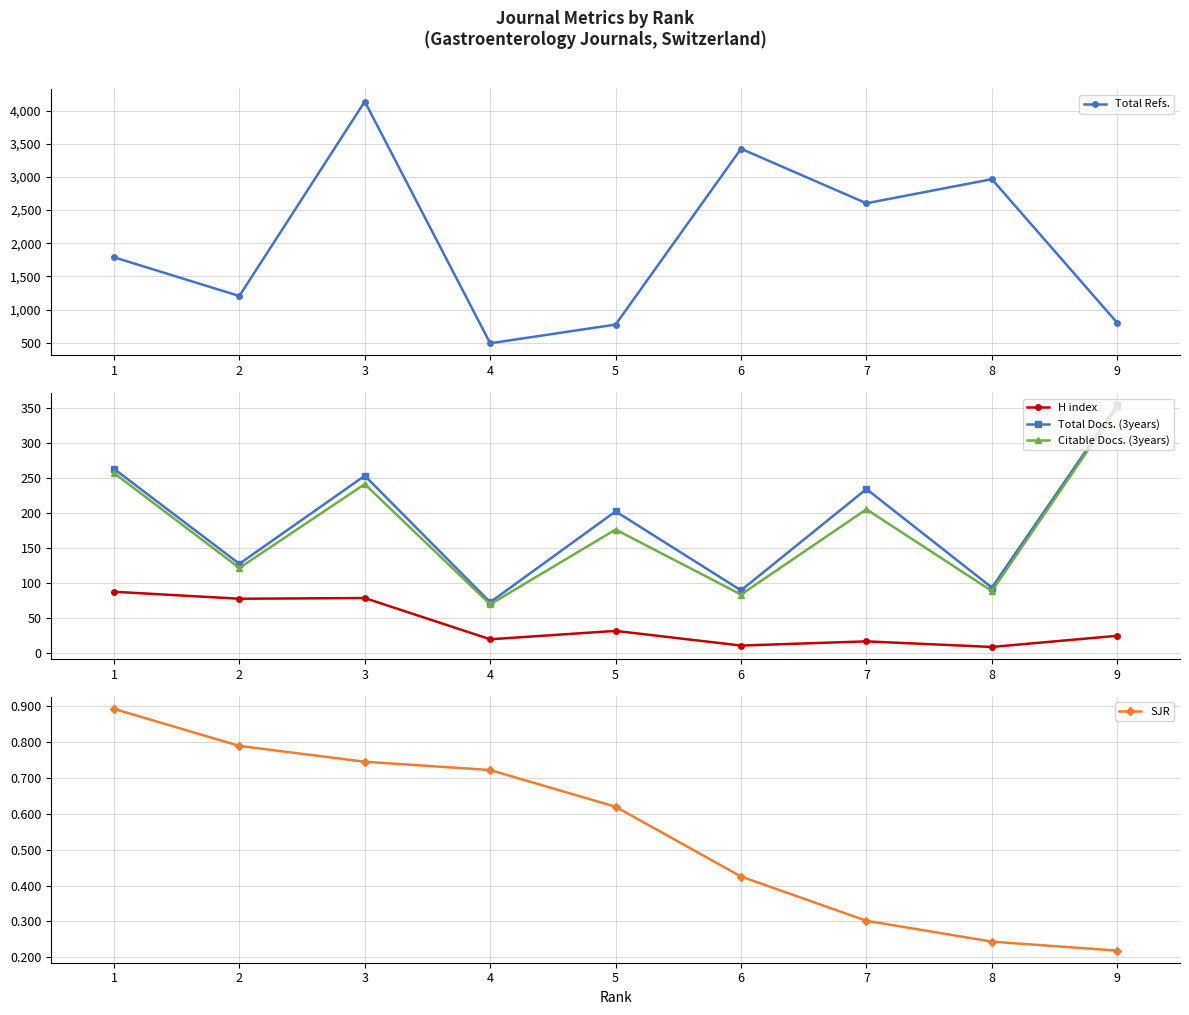

Where is the first local maximum for Total Refs.?

3